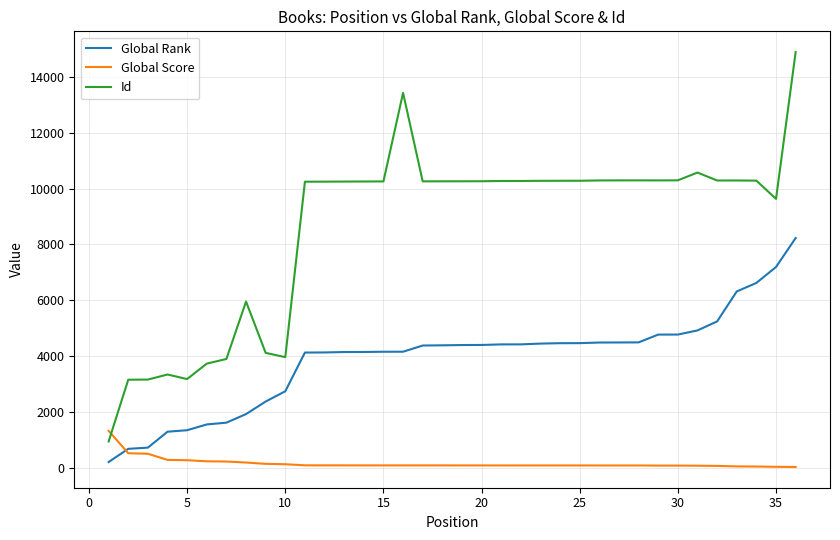

List the series in order of their peak value, lowest first.

Global Score, Global Rank, Id